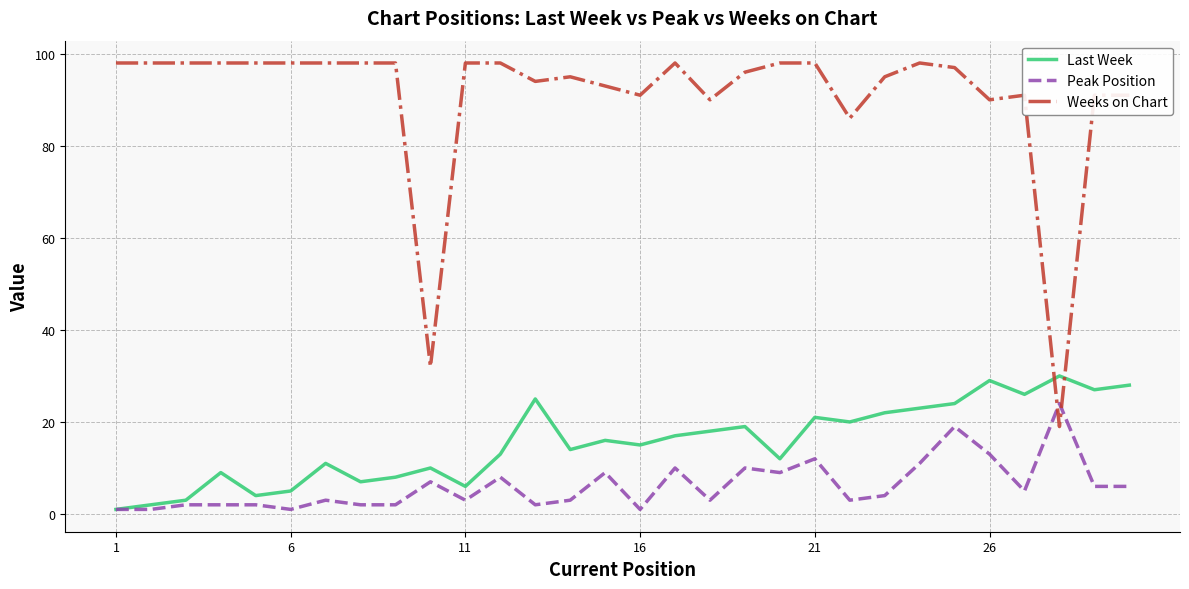

List the series in order of their peak value, highest first.

Weeks on Chart, Last Week, Peak Position